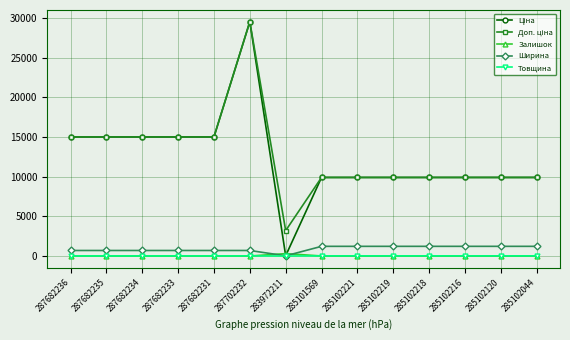

What is the total value across all series at 285102218?

21055.0